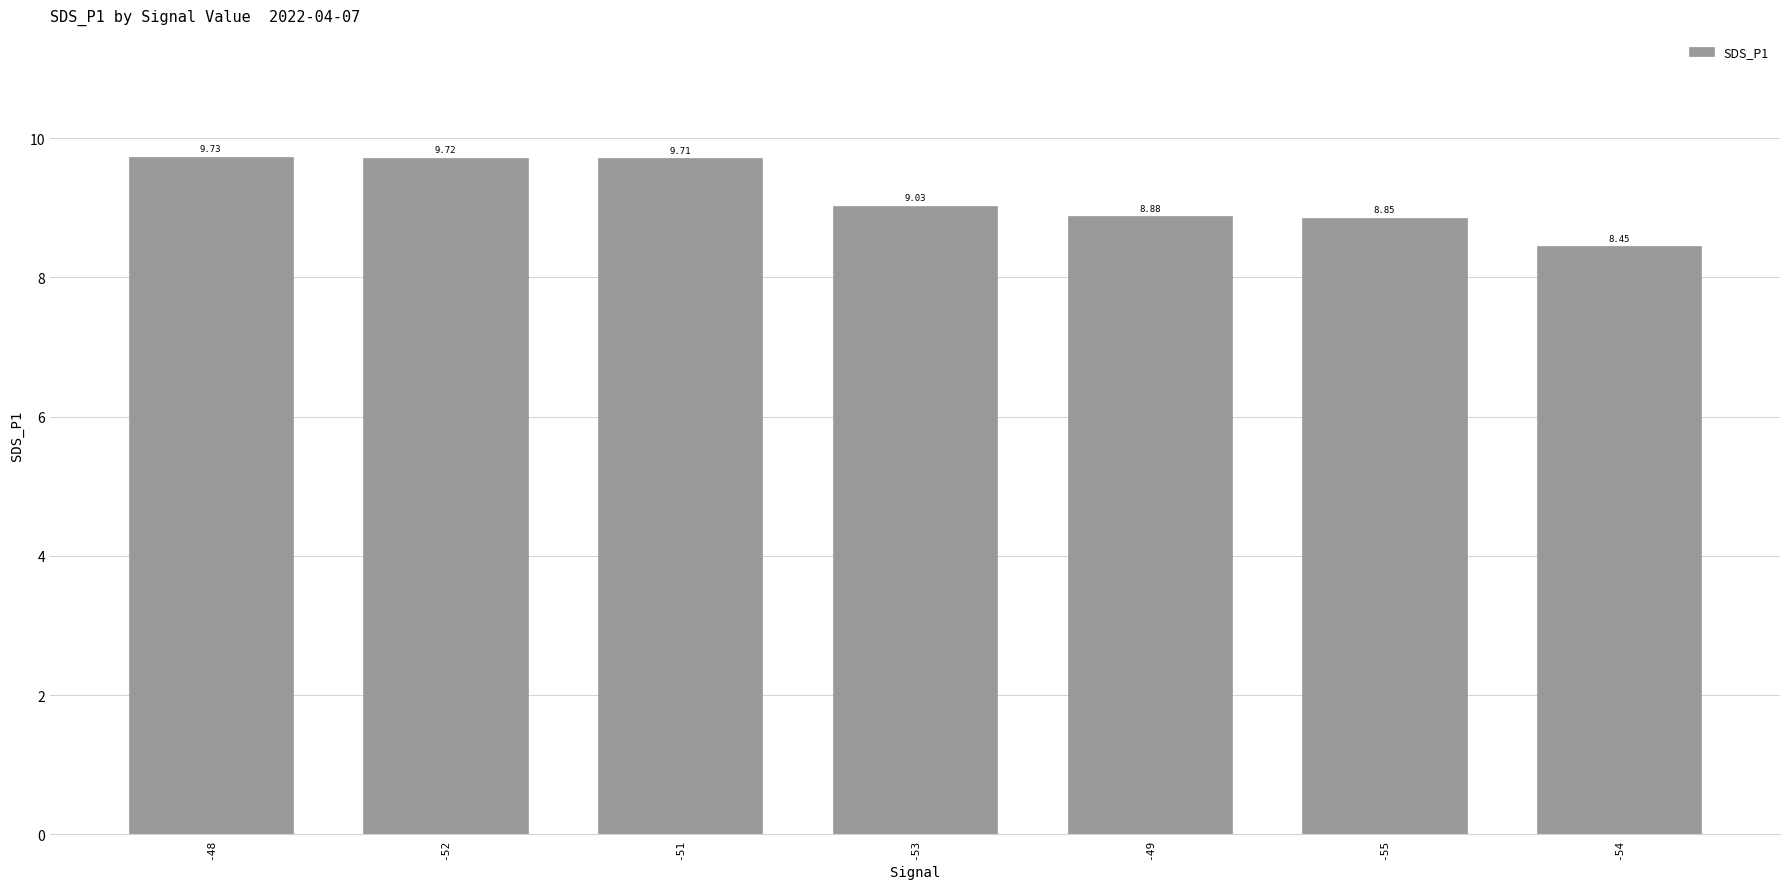

List the labels in order of value, smallest first.

-54, -55, -49, -53, -51, -52, -48